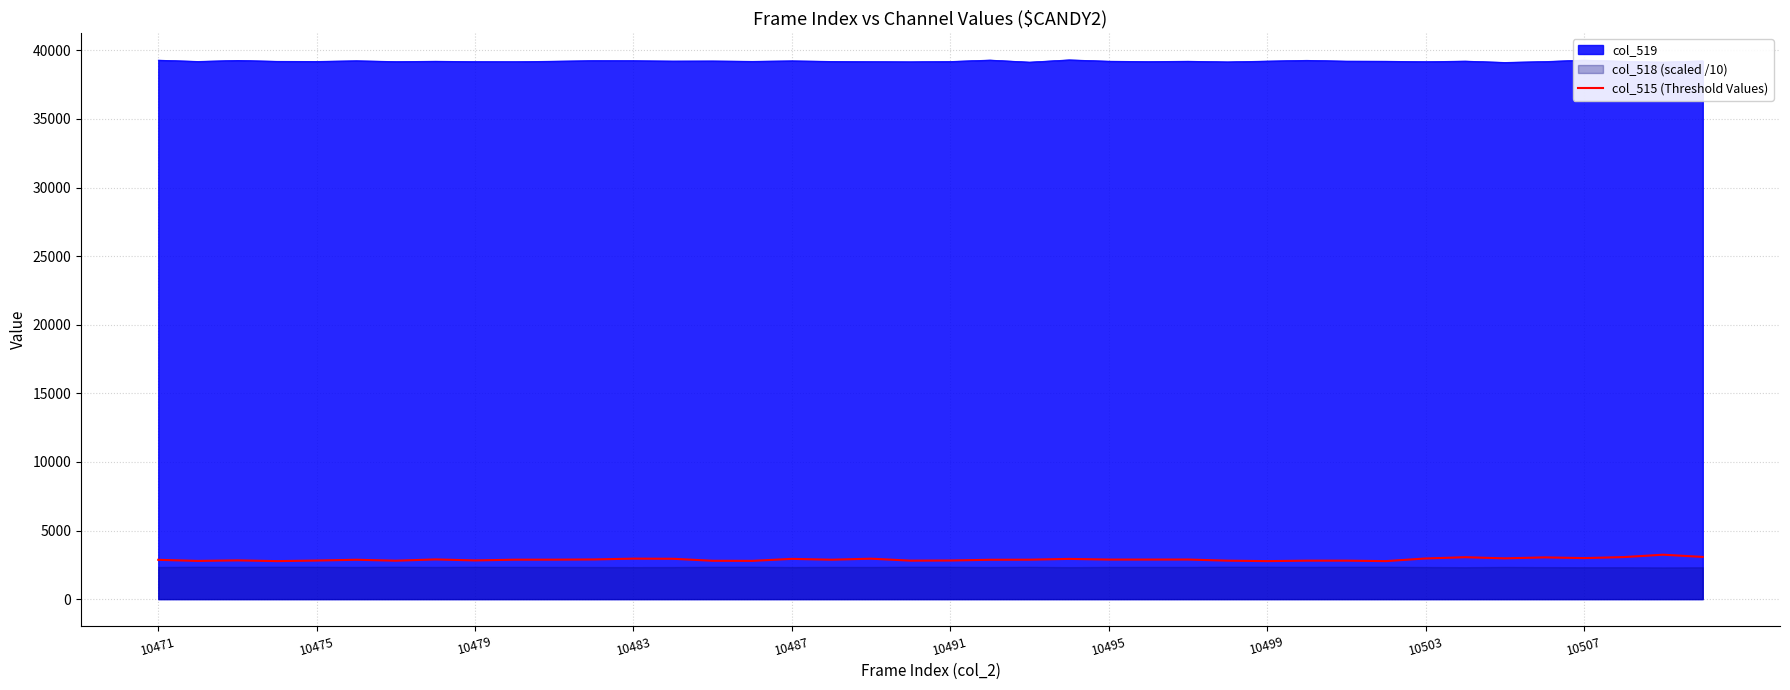

True or false: col_519 has a value of 39190 at 10491.

True